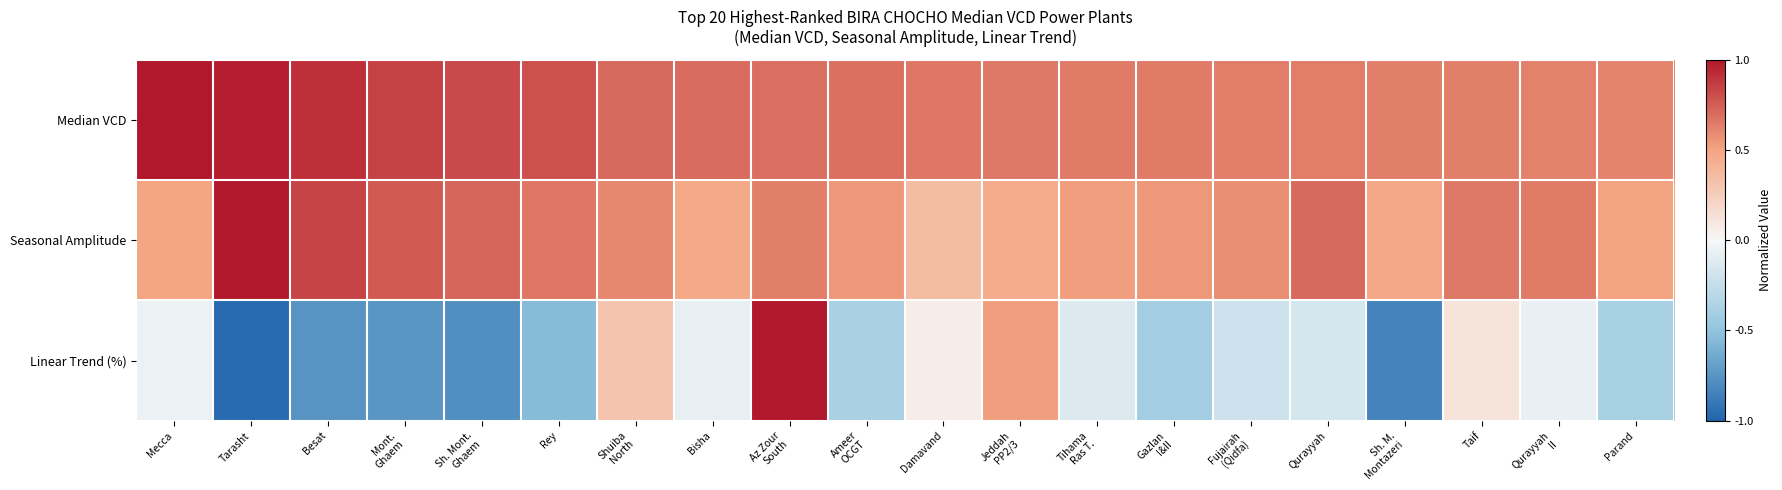

Between Az Zour
South and Gazlan
I&II, which is larger?

Az Zour
South